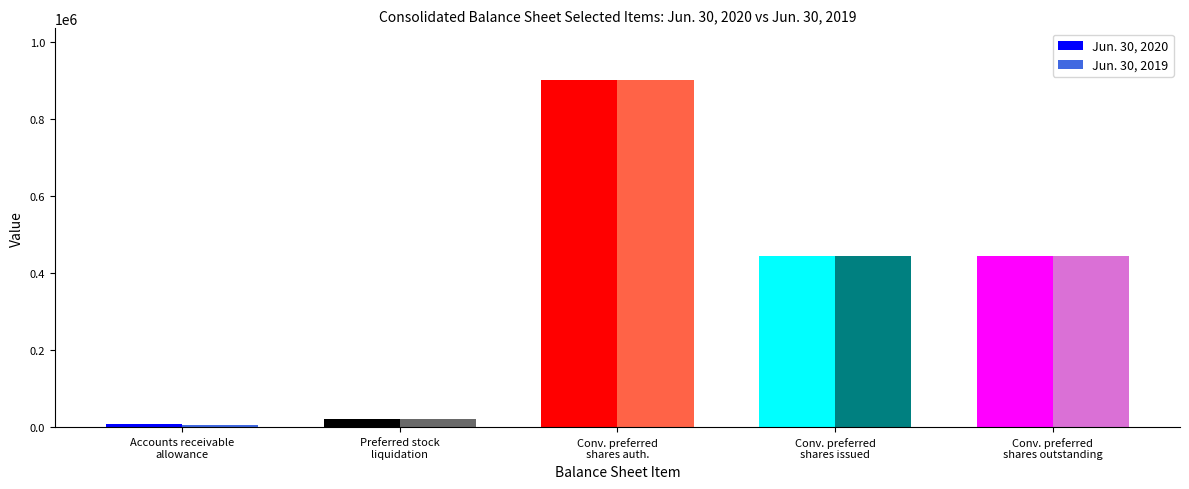

Which series has the widest spread of values?

Jun. 30, 2019